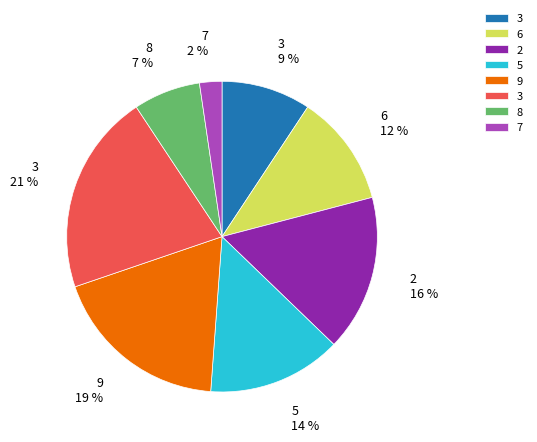

Is there a majority slice in this chart?

No